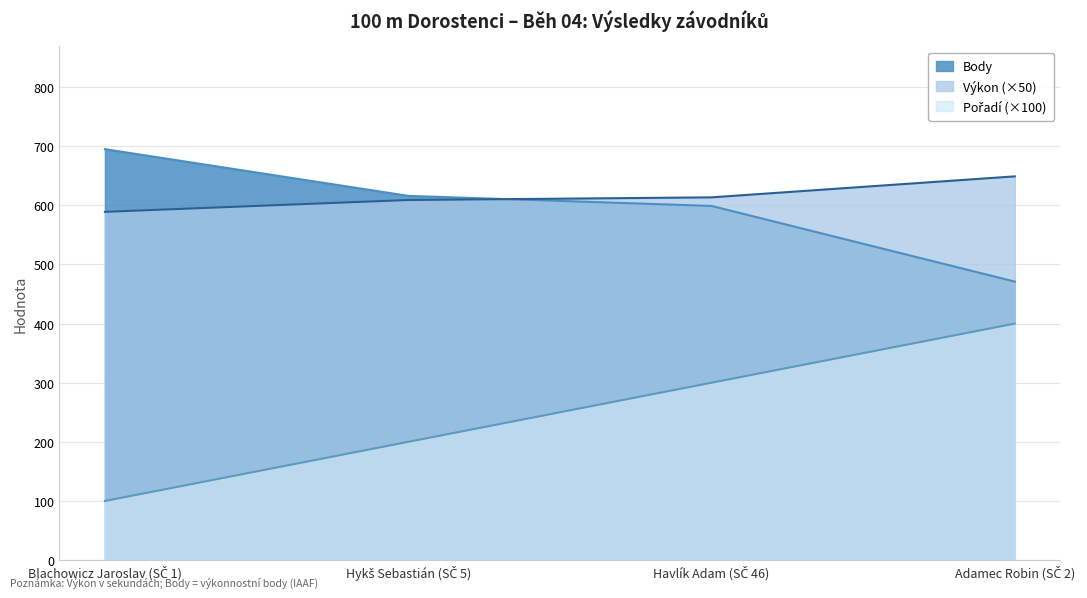

Reading left to right, transcribe all the data shown in this chart.

Pořadí: Blachowicz Jaroslav (SČ 1)=100.0	Hykš Sebastián (SČ 5)=200.0	Havlík Adam (SČ 46)=300.0	Adamec Robin (SČ 2)=400.0
Výkon: Blachowicz Jaroslav (SČ 1)=589.0	Hykš Sebastián (SČ 5)=609.0	Havlík Adam (SČ 46)=613.5	Adamec Robin (SČ 2)=649.0
Body: Blachowicz Jaroslav (SČ 1)=695.0	Hykš Sebastián (SČ 5)=616.0	Havlík Adam (SČ 46)=599.0	Adamec Robin (SČ 2)=471.0